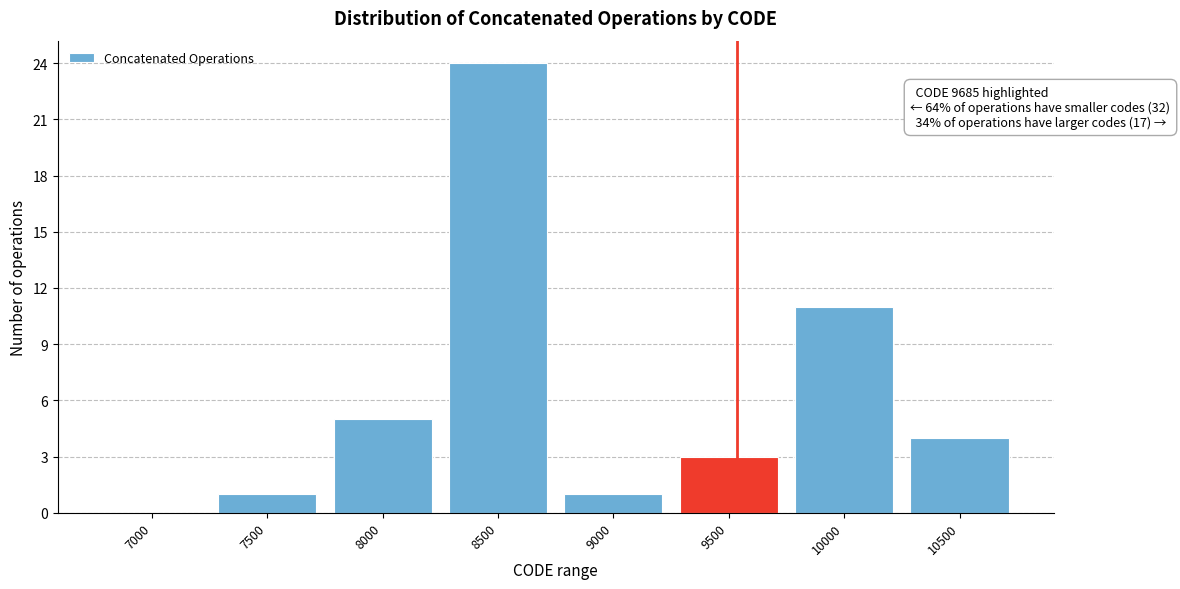

Reading left to right, list all the values displayed in this chart.

7000=0	7500=1	8000=5	8500=24	9000=1	9500=3	10000=11	10500=4